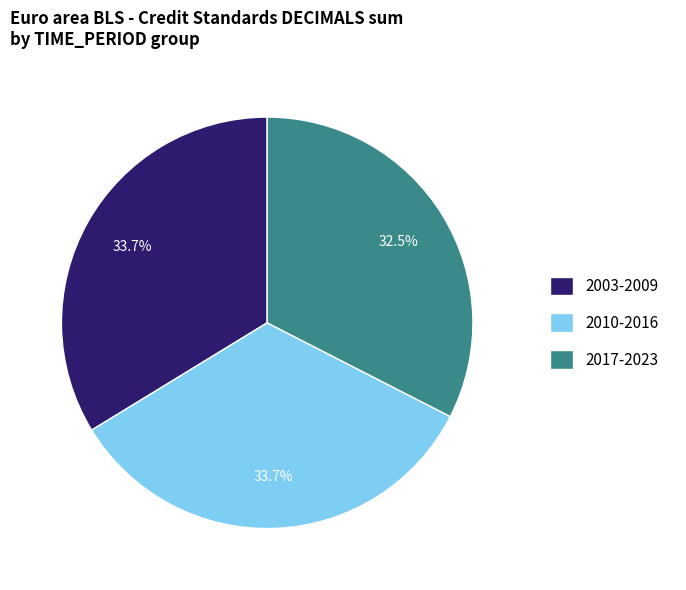

Count the number of slices in the pie.

3